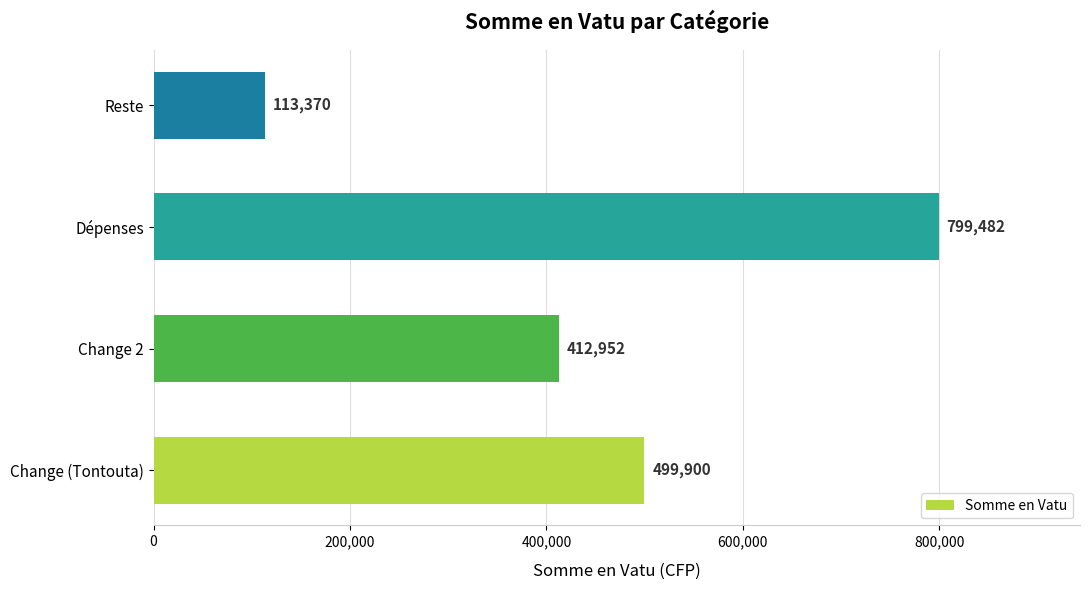

How many values are below 499900?

2